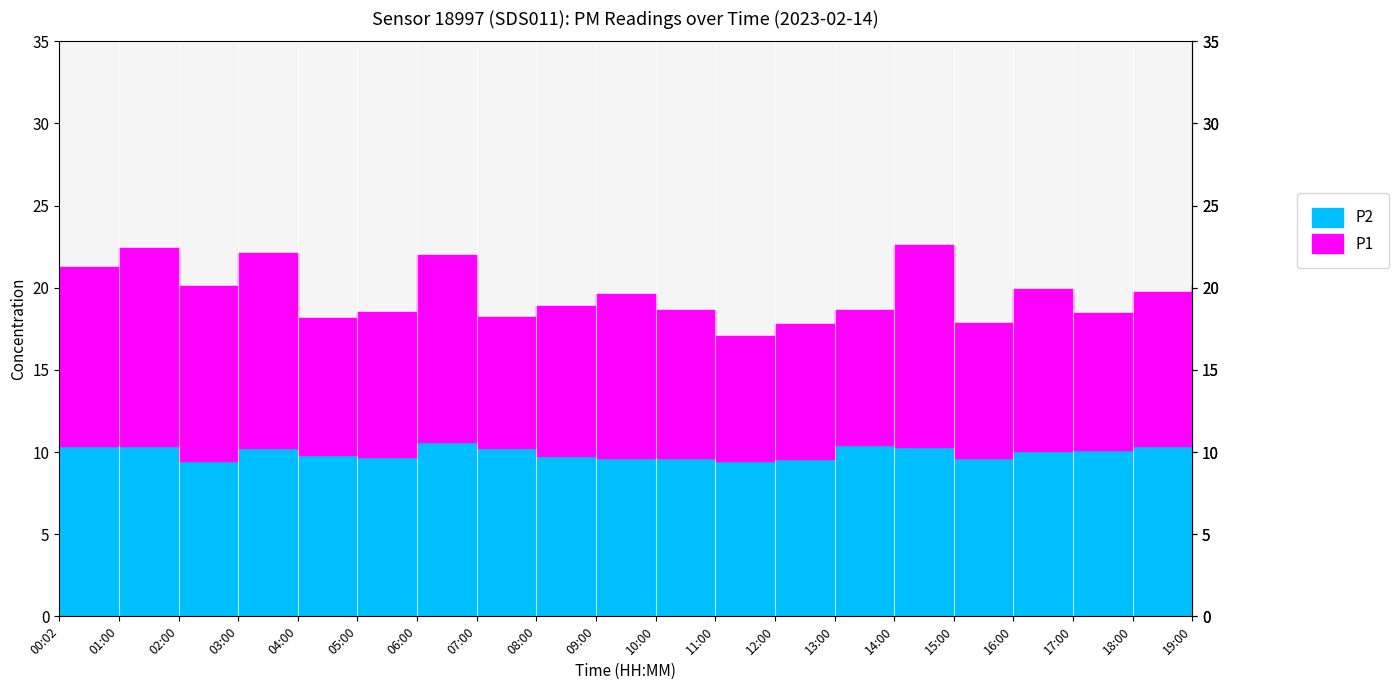

True or false: P2 has more than 0 points higher than both neighbors.

True